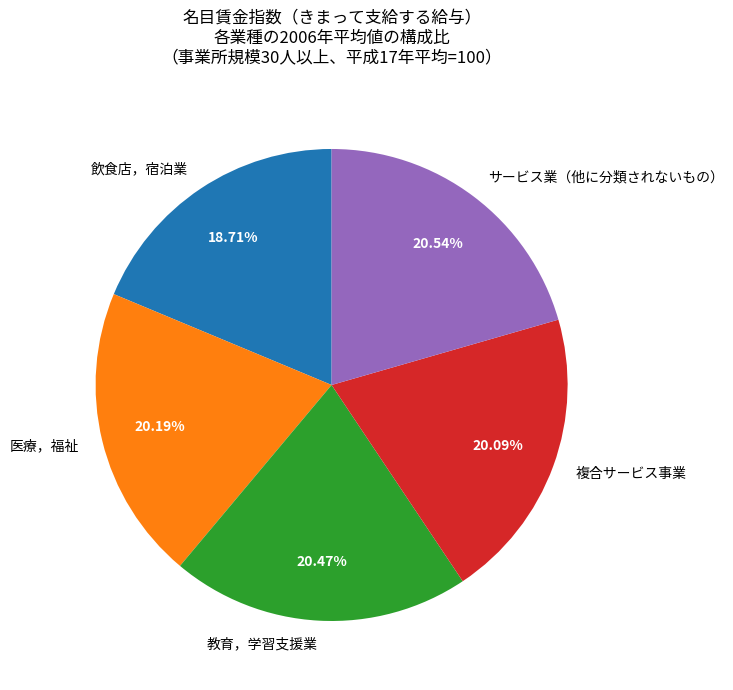

To the nearest percent, what portion does 医療，福祉 represent?

20%